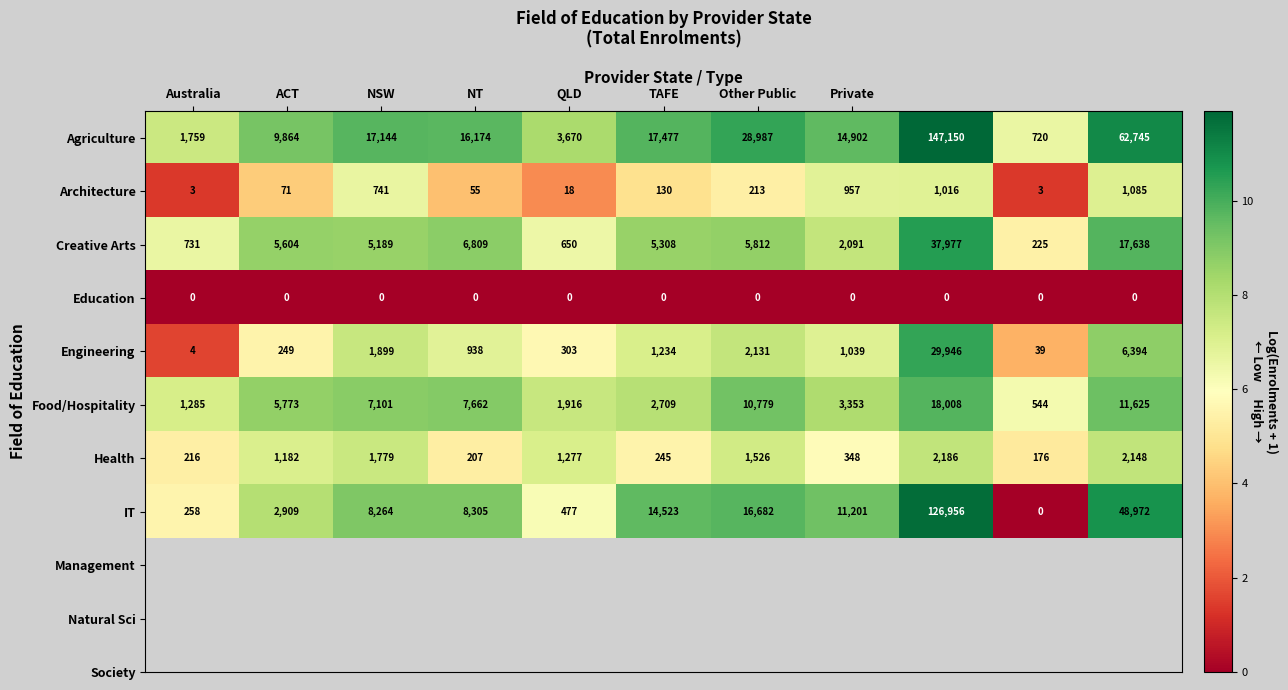

What is the average value of the Health series?

1026